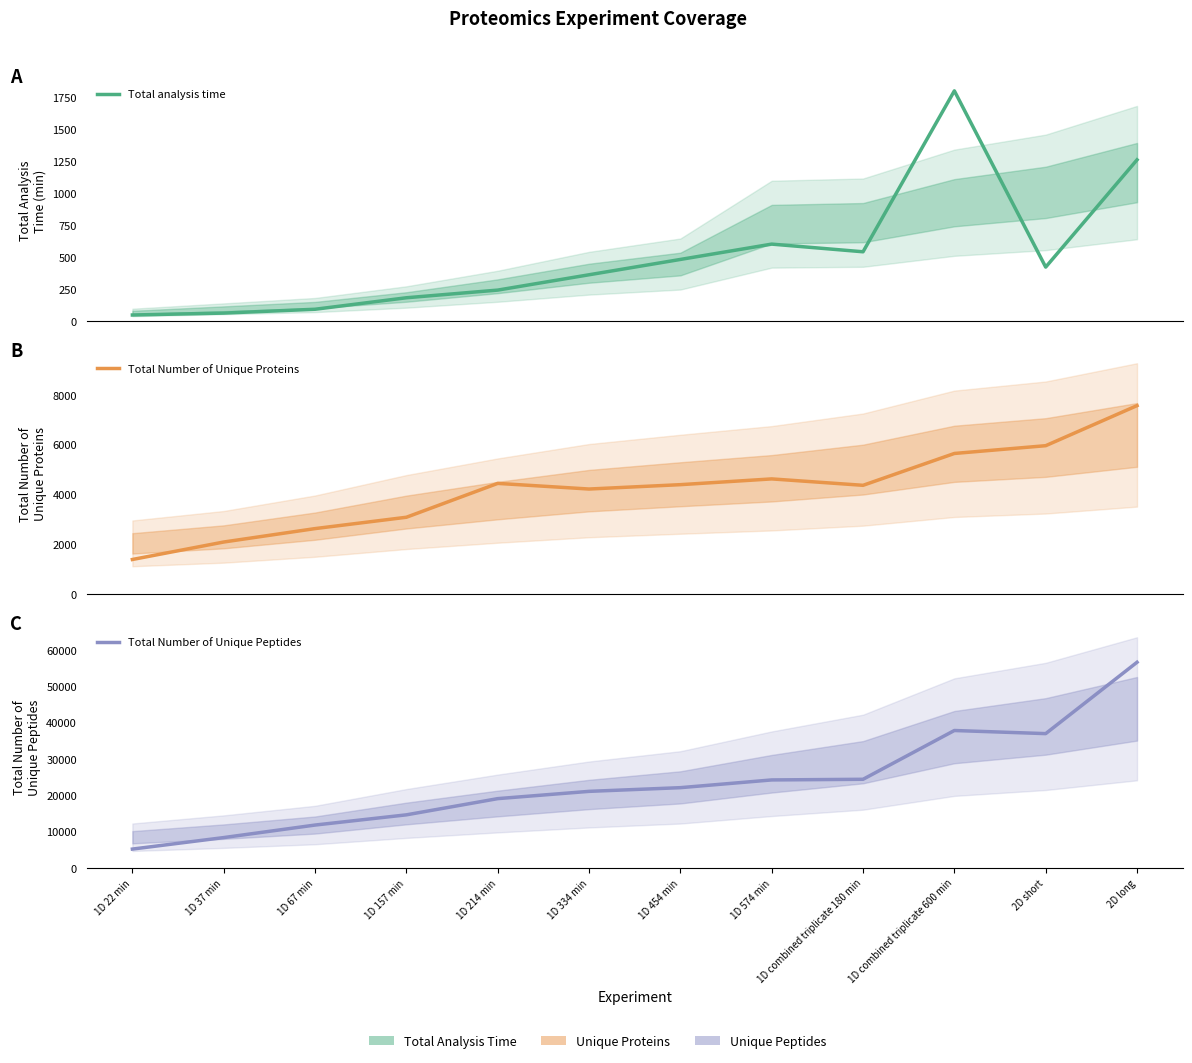

Is it true that Total Number of Unique Proteins equals 4446 at 1D 214 min?

True